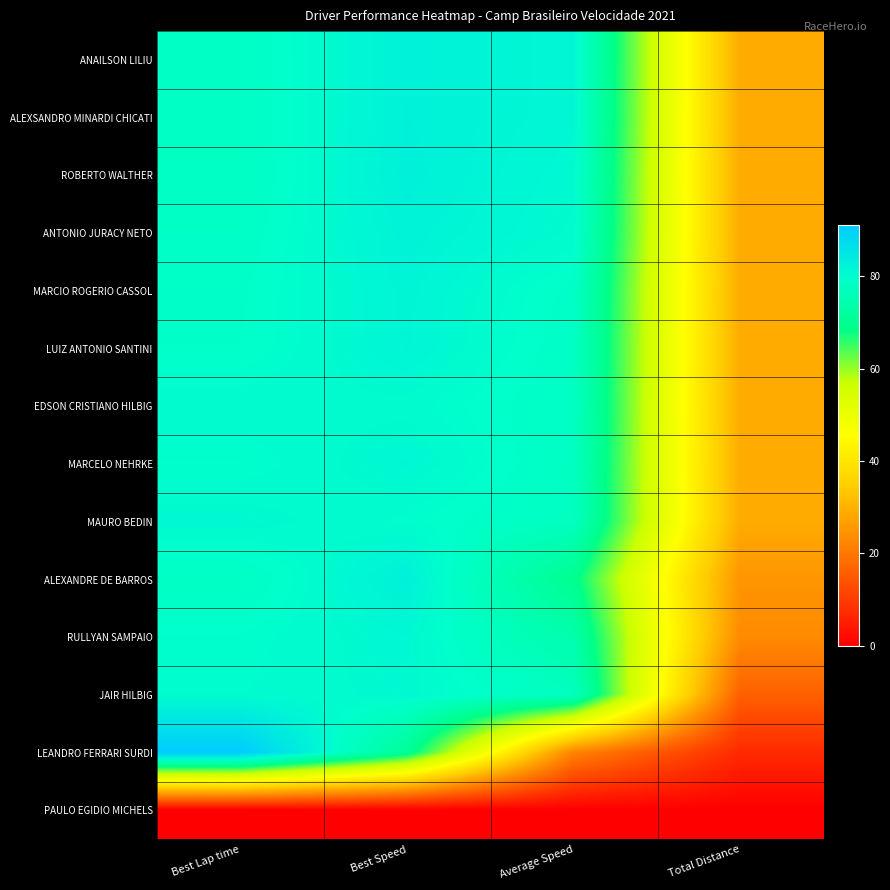

Which category has the highest value across all series?

Best Lap time